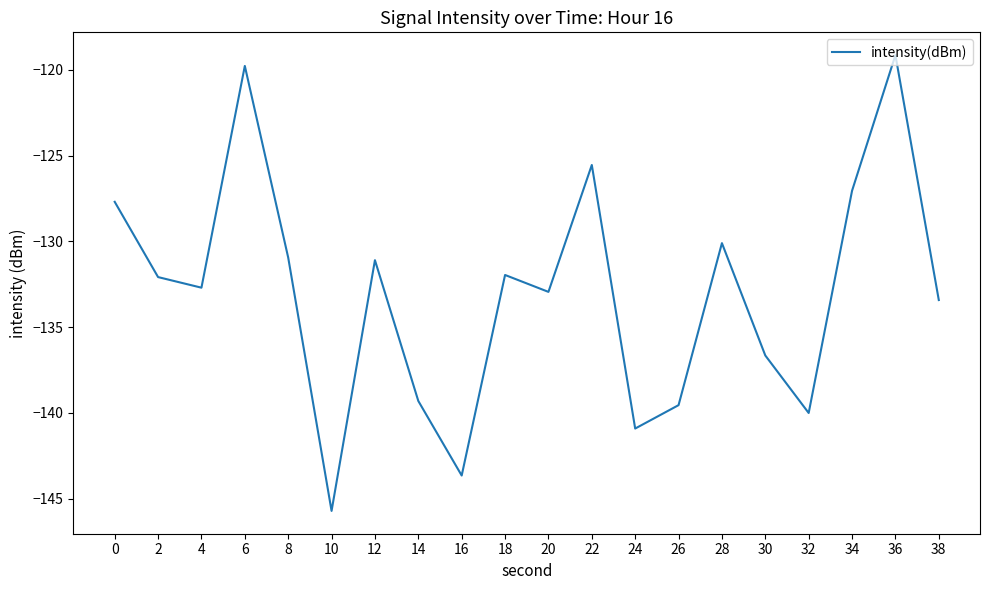

What value does the data have at 18?

-132.0